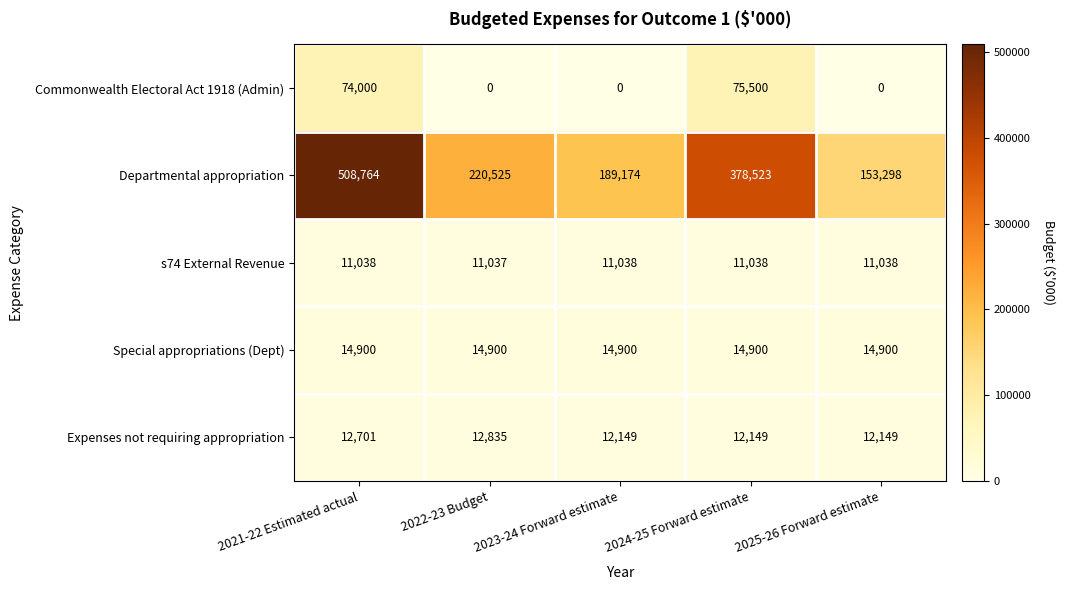

What is the difference between the second highest and second lowest values in the Departmental appropriation series?

189349